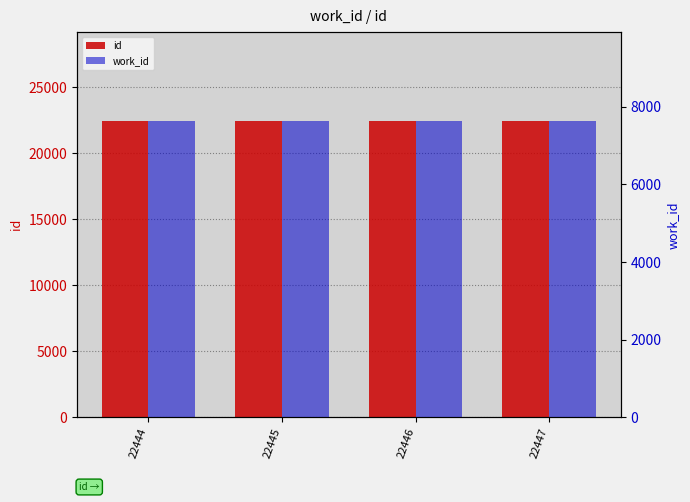

Are the bars grouped side by side (vs. stacked)?

Yes